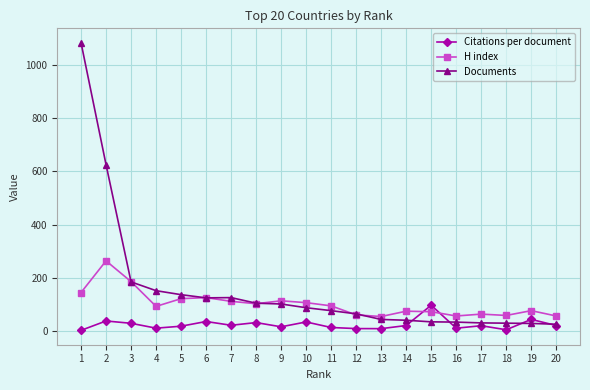

The value of Documents at 7 is 126.0. True or false?

True